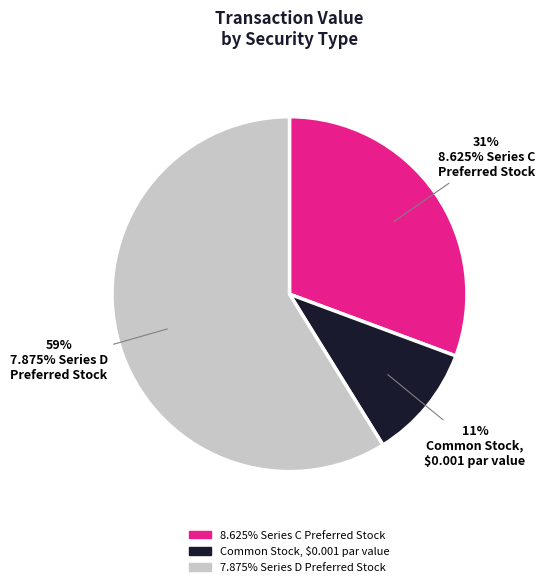

Which category has the smallest portion of the pie?

Common Stock, $0.001 par value